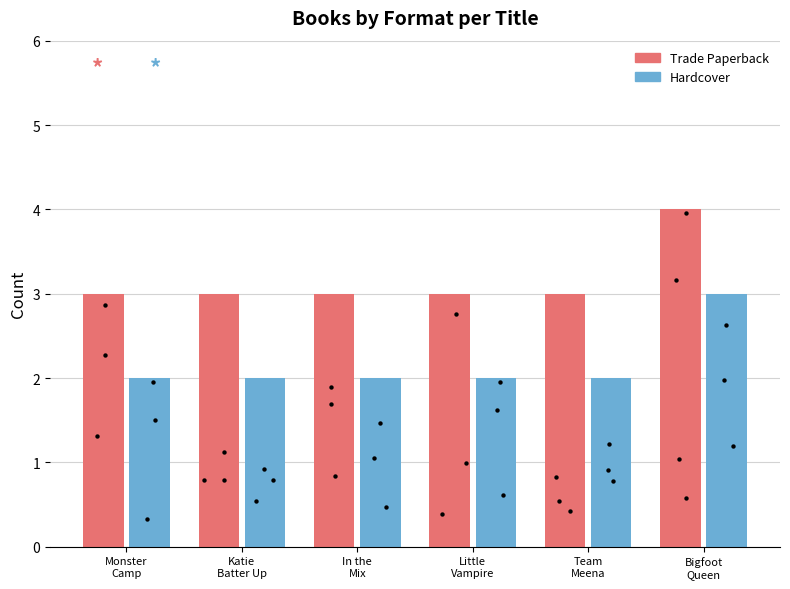

Which series has the widest spread of Y values?

Trade Paperback